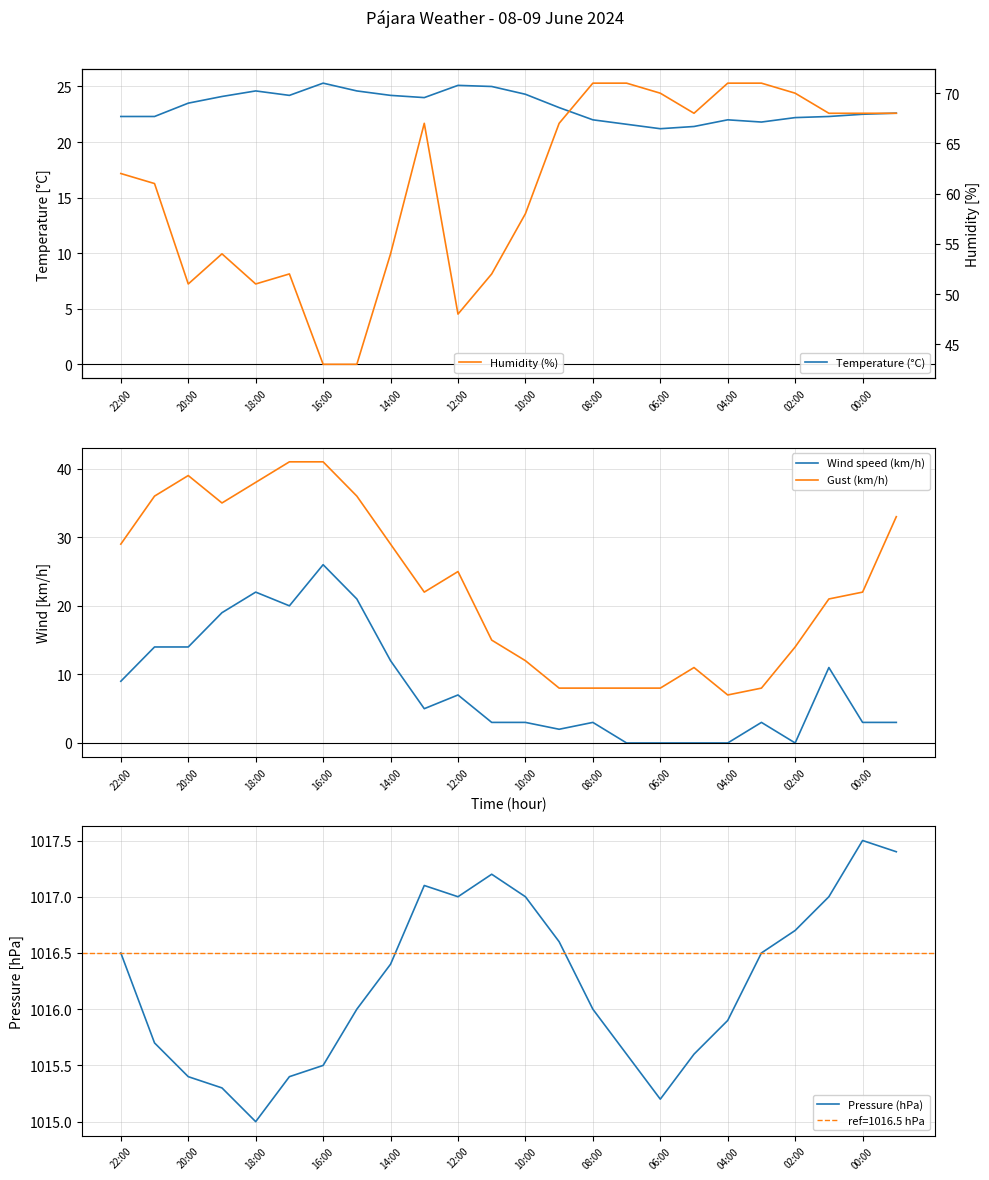

Reading right to left, what are all the values shown in this chart?

Temperature (°C): 22.6	22.5	22.3	22.2	21.8	22.0	21.4	21.2	21.6	22.0	23.1	24.3	25.0	25.1	24.0	24.2	24.6	25.3	24.2	24.6	24.1	23.5	22.3	22.3
Wind speed (km/h): 3.0	3.0	11.0	0.0	3.0	0.0	0.0	0.0	0.0	3.0	2.0	3.0	3.0	7.0	5.0	12.0	21.0	26.0	20.0	22.0	19.0	14.0	14.0	9.0
Gust (km/h): 33.0	22.0	21.0	14.0	8.0	7.0	11.0	8.0	8.0	8.0	8.0	12.0	15.0	25.0	22.0	29.0	36.0	41.0	41.0	38.0	35.0	39.0	36.0	29.0
Pressure (hPa): 1017.4	1017.5	1017.0	1016.7	1016.5	1015.9	1015.6	1015.2	1015.6	1016.0	1016.6	1017.0	1017.2	1017.0	1017.1	1016.4	1016.0	1015.5	1015.4	1015.0	1015.3	1015.4	1015.7	1016.5
Humidity (%): 68.0	68.0	68.0	70.0	71.0	71.0	68.0	70.0	71.0	71.0	67.0	58.0	52.0	48.0	67.0	54.0	43.0	43.0	52.0	51.0	54.0	51.0	61.0	62.0